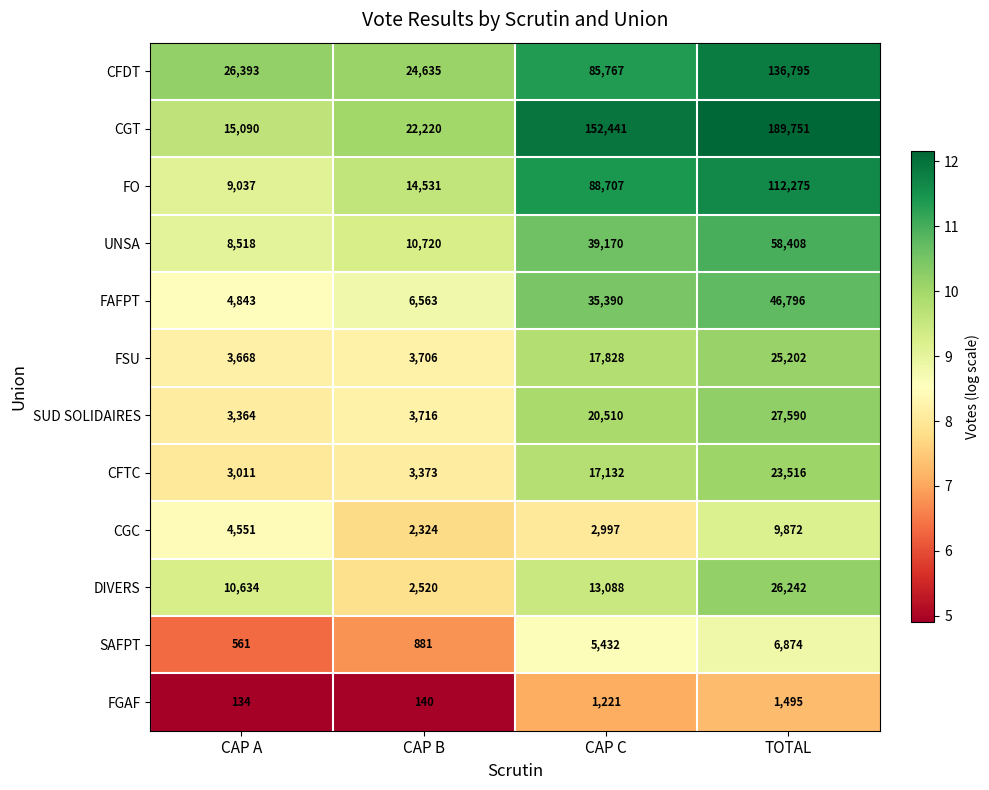

What is the difference between the second highest and minimum values in the FO series?

79670